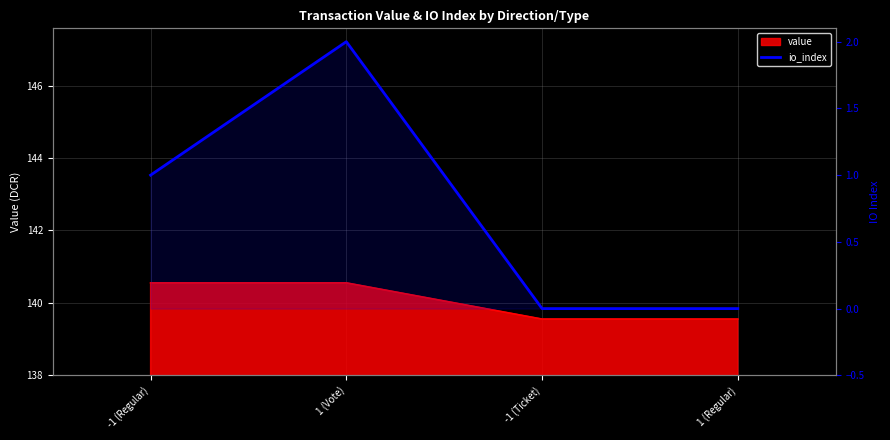

Reading left to right, extract all data points from this chart.

1	2	0	0